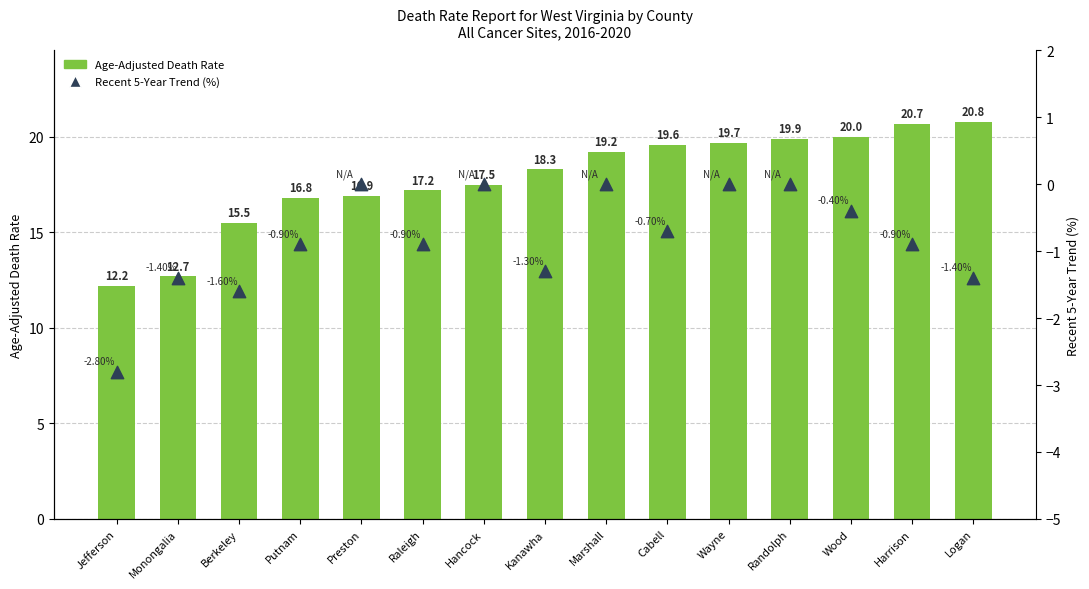

Which series has the largest total across all categories?

Age-Adjusted Death Rate